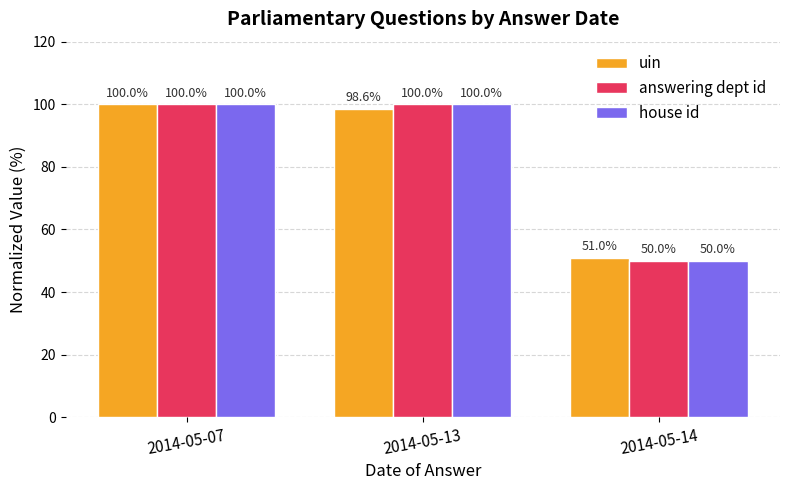

What is the difference between the highest and lowest values at 2014-05-14?

1.0